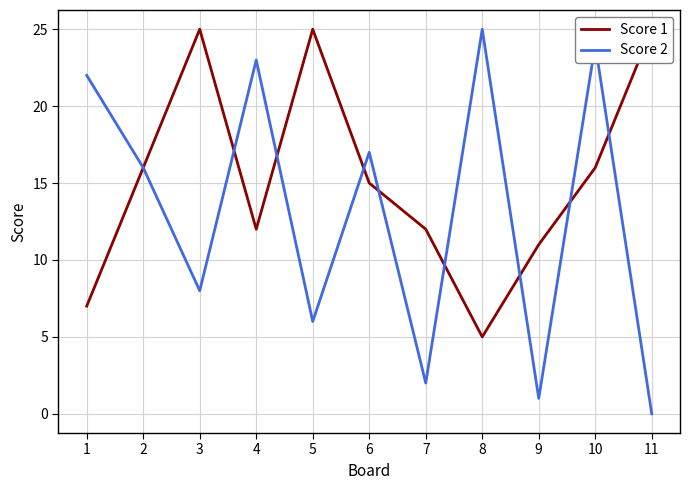

What is the sum of the Score 1 values at 11 and 6?

40